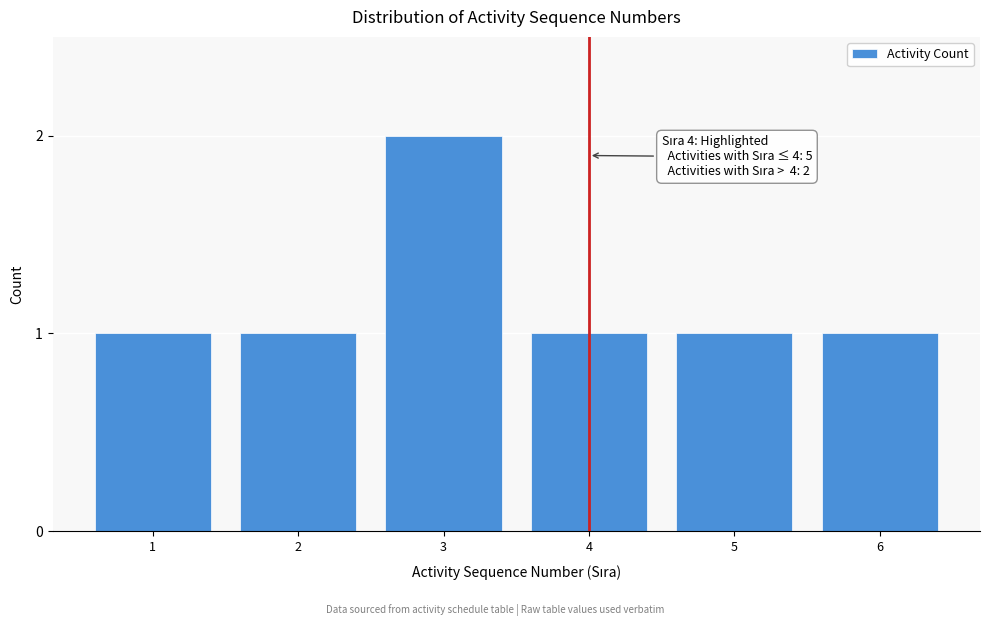

Reading right to left, extract all data points from this chart.

6=1	5=1	4=1	3=2	2=1	1=1